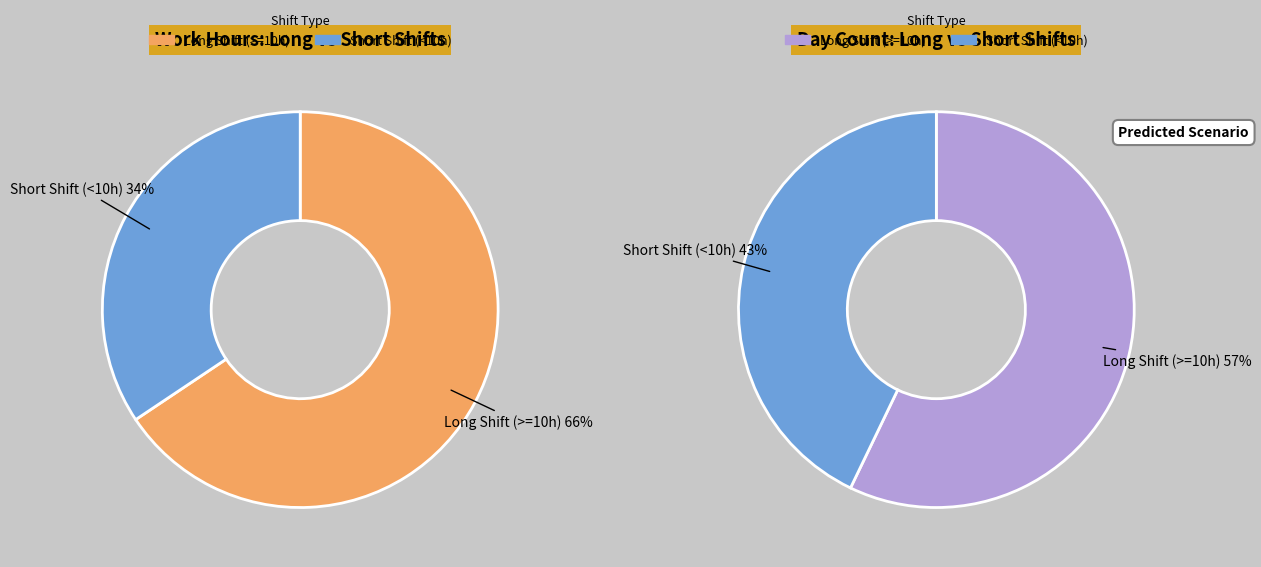

The Mon 13 slice represents 10% of the pie. True or false?

False